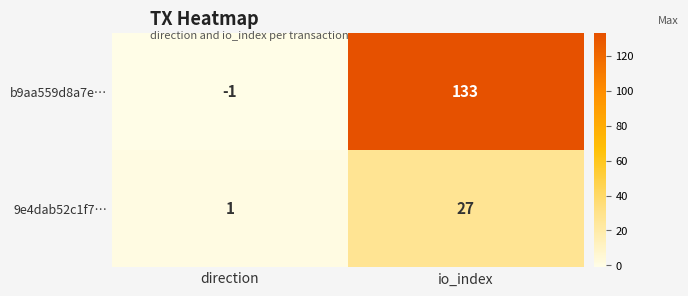

Which label corresponds to the largest value in the chart?

io_index